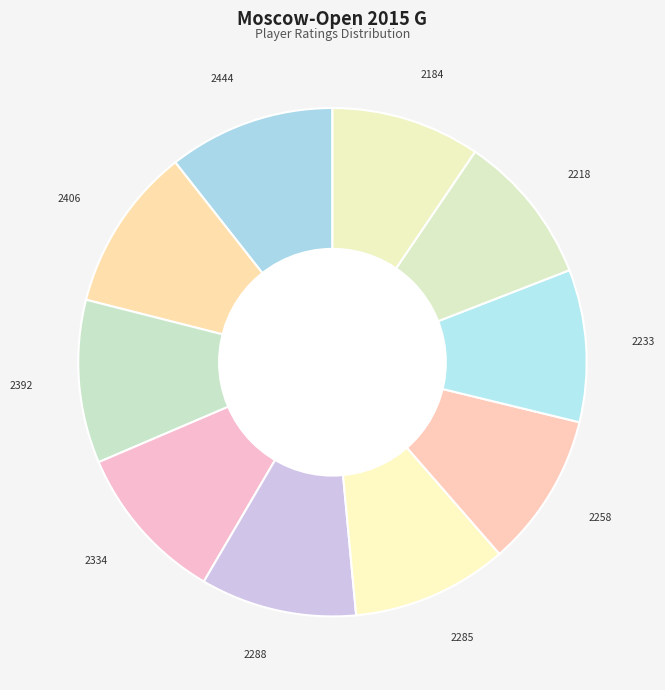

Count the number of slices in the pie.

10